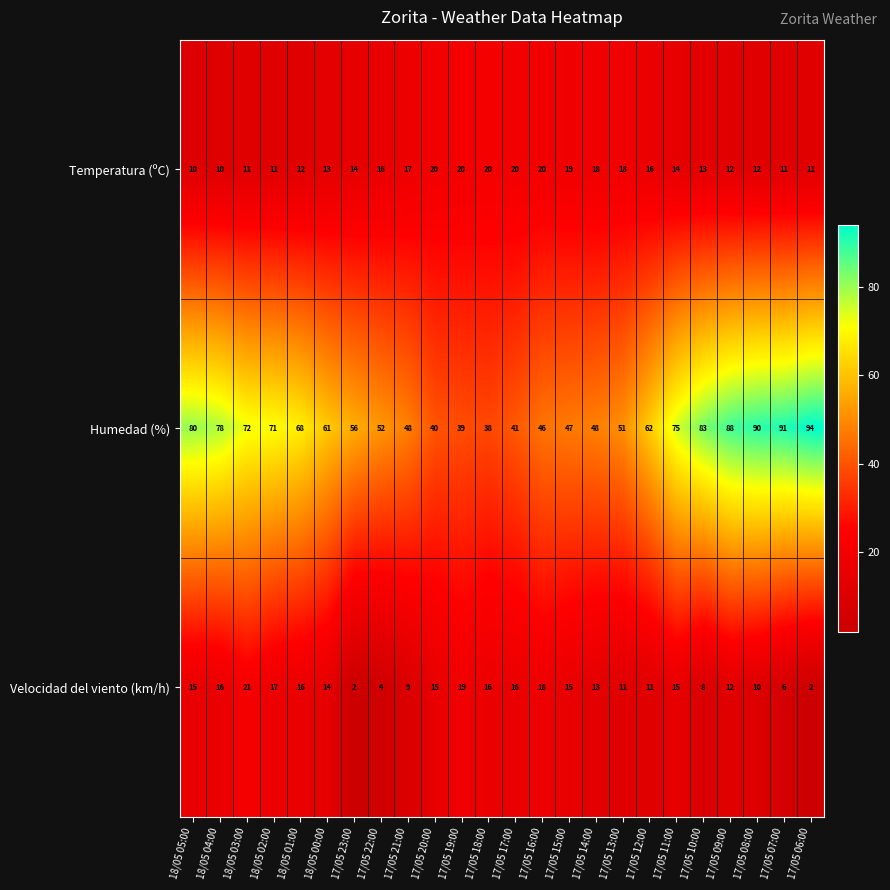

At 17/05 17:00, list the series in order from largest to smallest.

Humedad (%), Temperatura (ºC), Velocidad del viento (km/h)